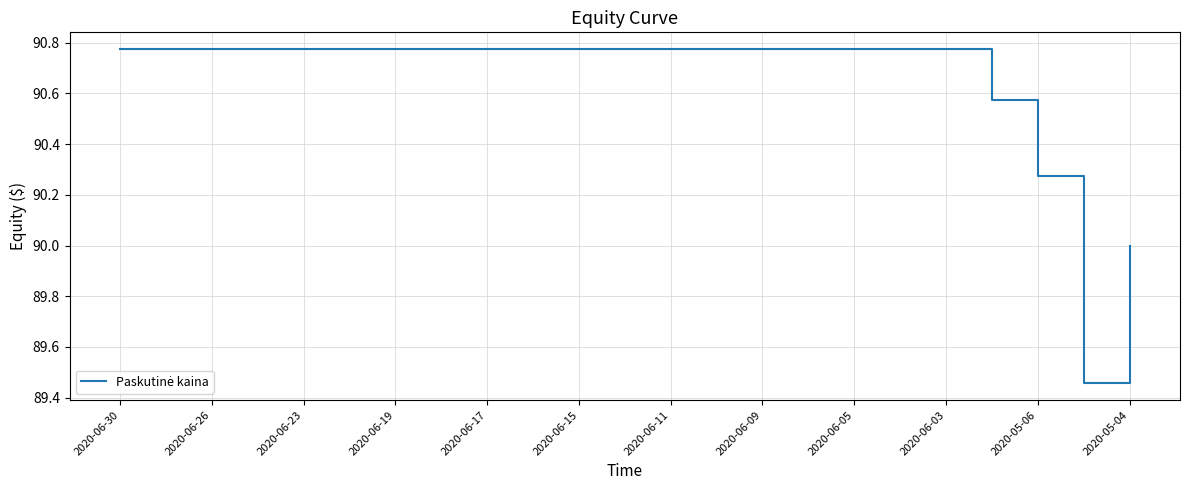

What is the difference between the maximum and minimum values?

1.3